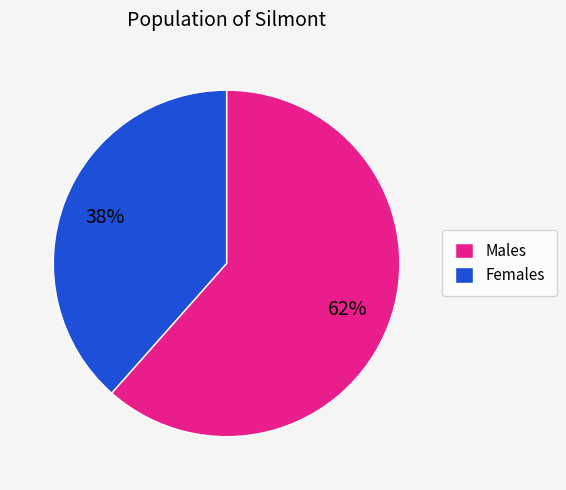

The Females slice represents 38% of the pie. True or false?

True